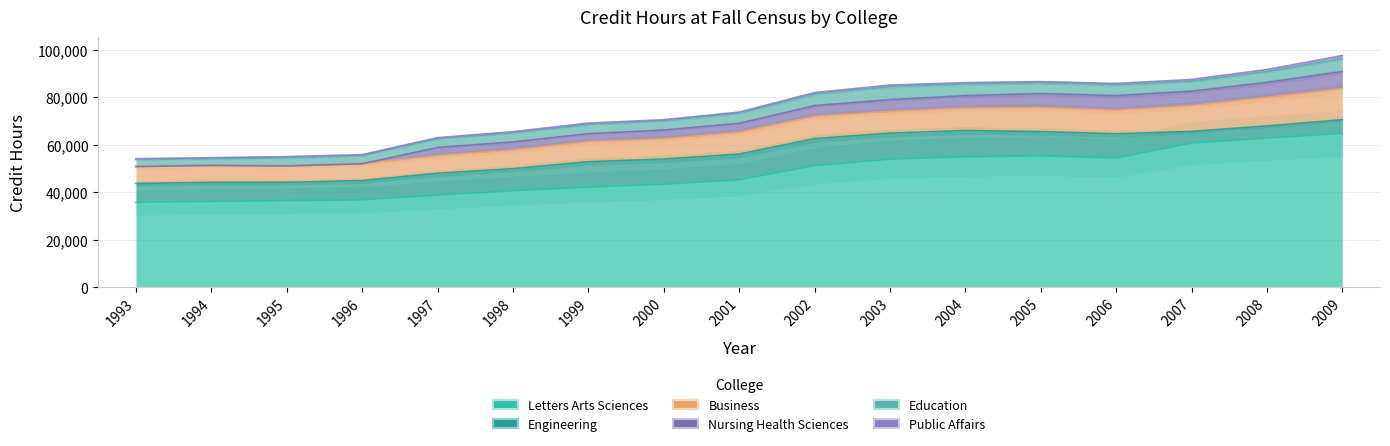

What is the total value across all series at 2003?

85121.0